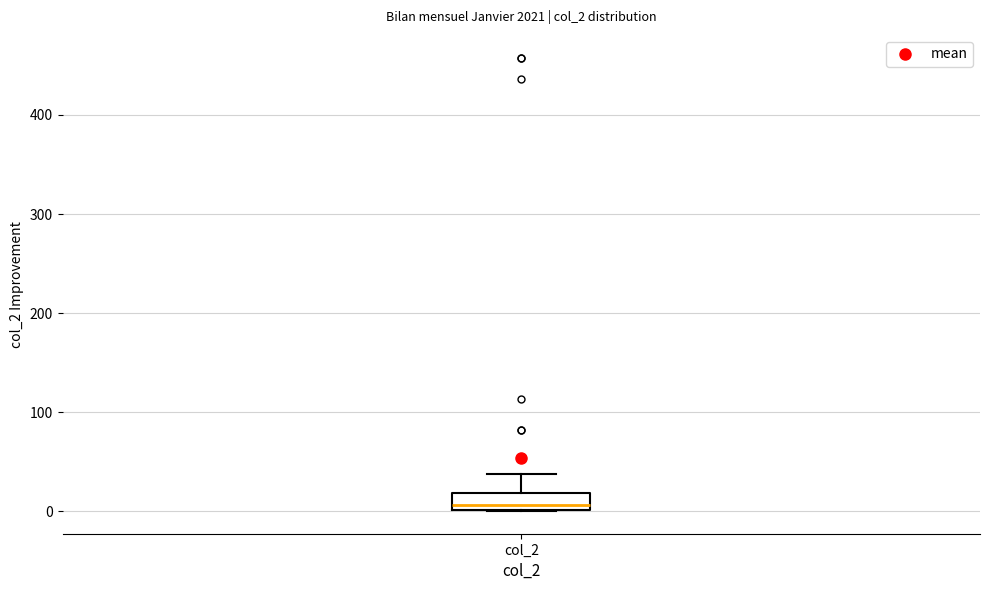

Transcribe this box plot: give where the median line is, the range the box spans, and where the two whiskers end, as read against the y-axis. The values are not printed on the chart, so give them approximately, as read against the axis.

median 10, box 0 to 20, whiskers 0 to 40